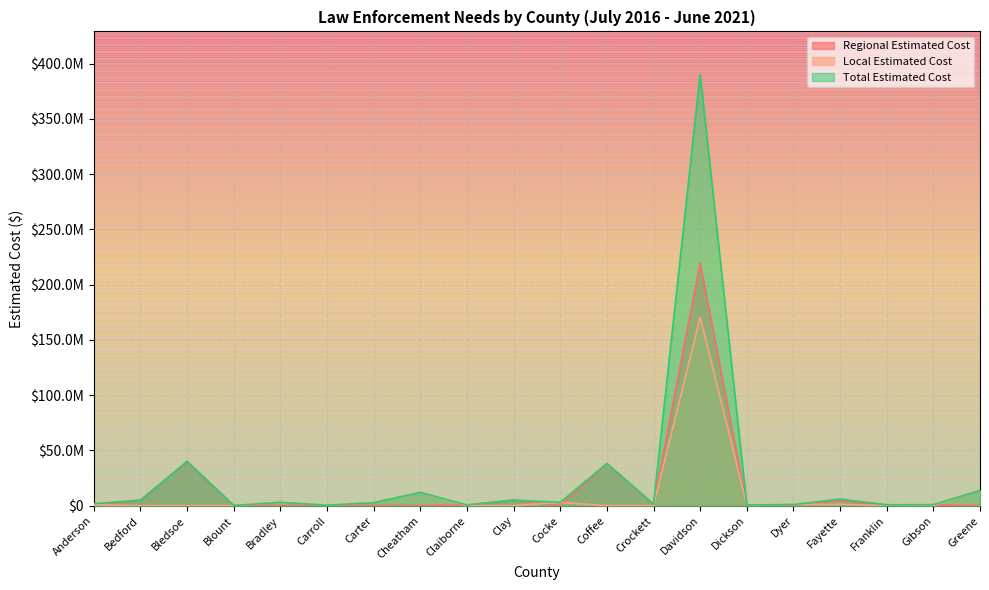

How many lines are shown in the chart?

3